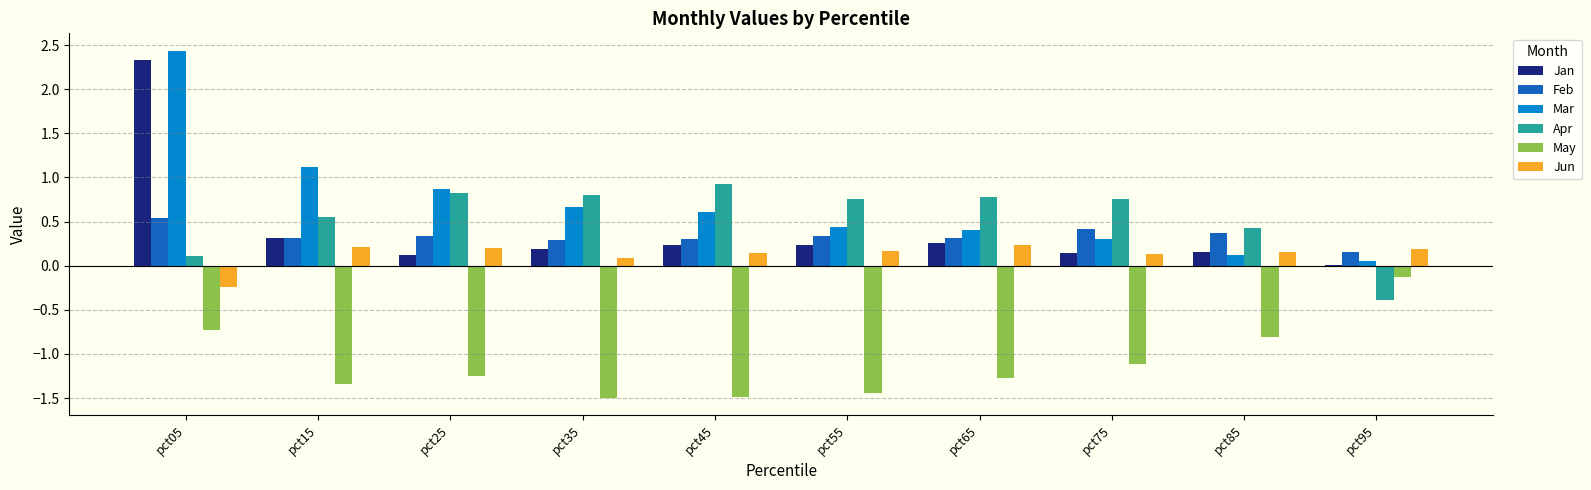

What is the sum of all Jan values?

4.0